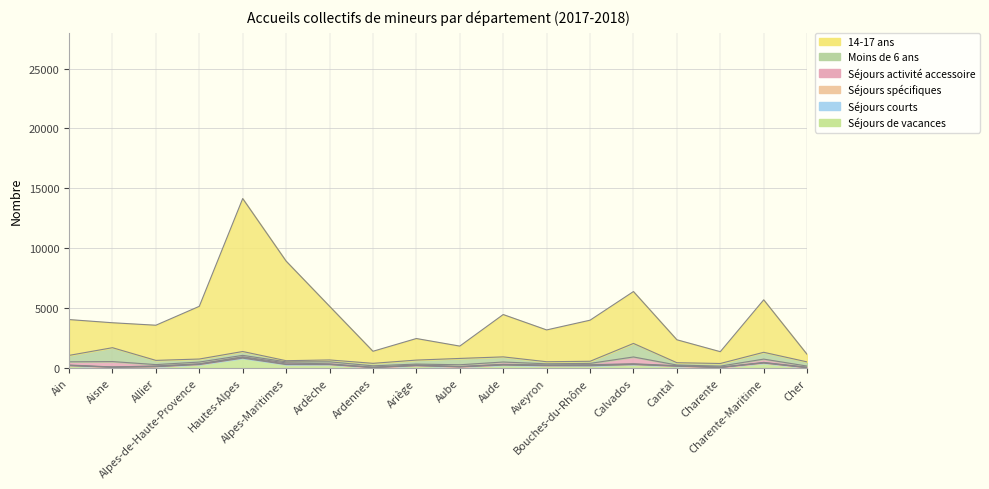

How many values in the 14-17 ans series are below 2992?

9